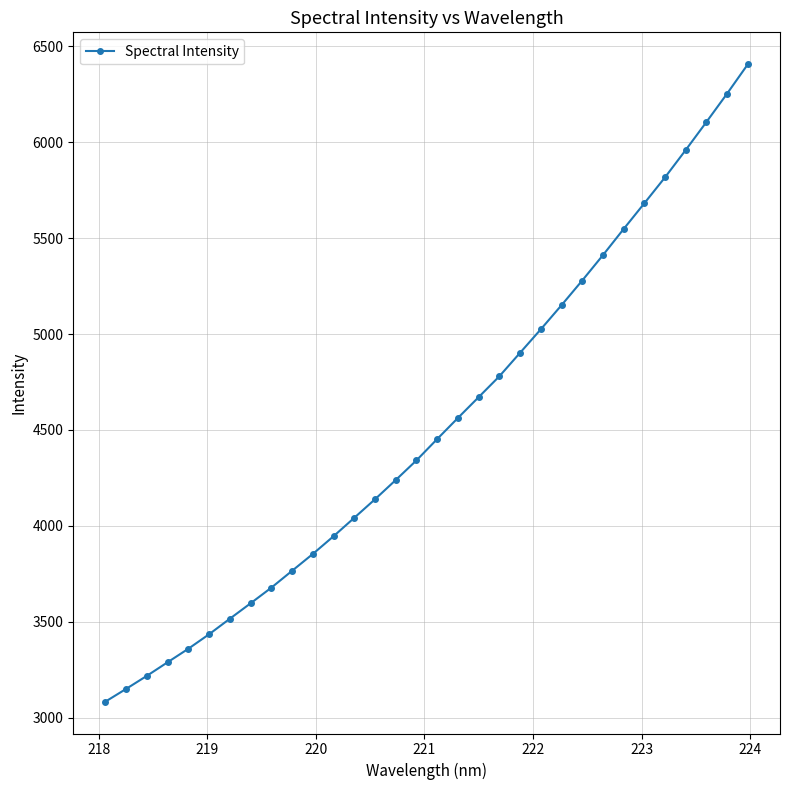

What is the difference between the maximum and minimum values?

3323.6